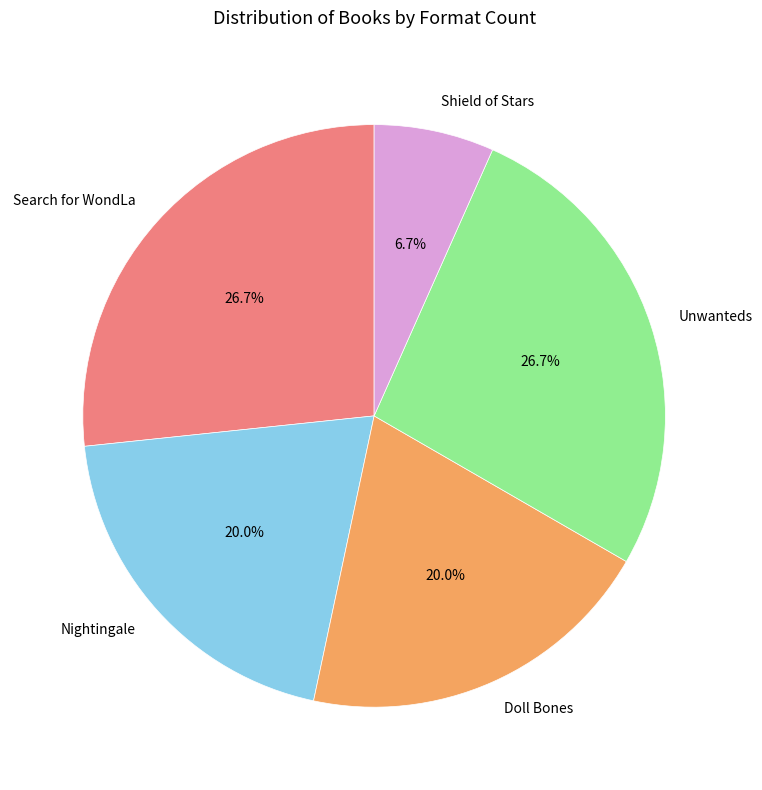

To the nearest percent, what is the difference between the largest and smallest slice percentages?

20%